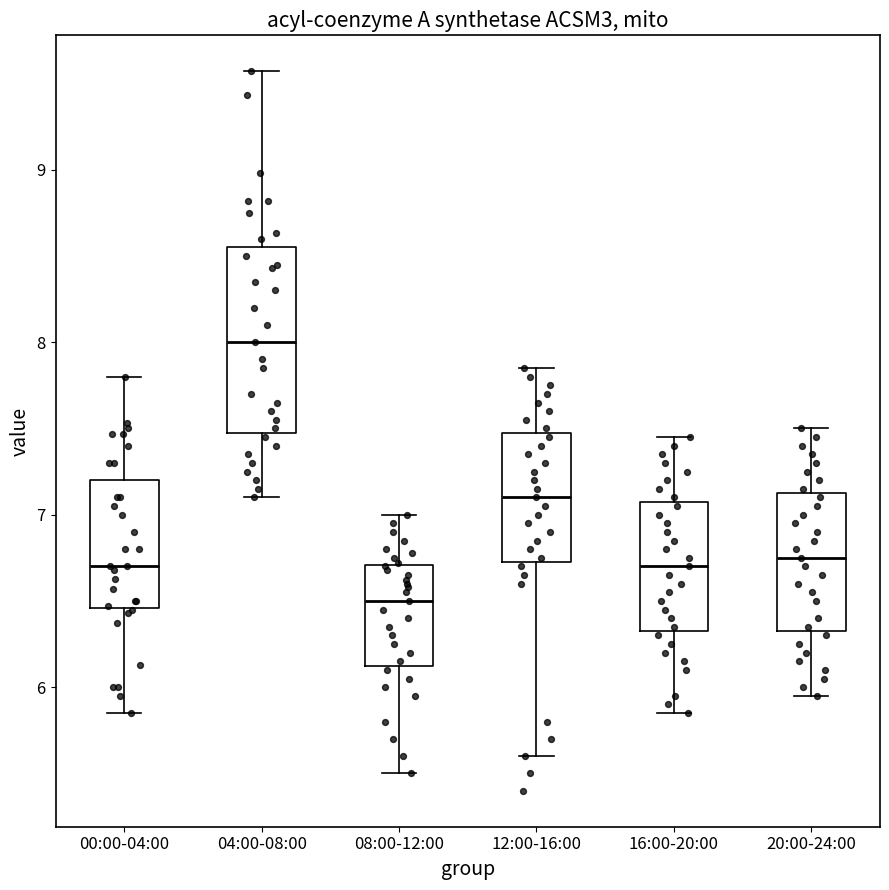

Comparing the boxes themselves (not the whiskers), which one is the tallest?

04:00-08:00